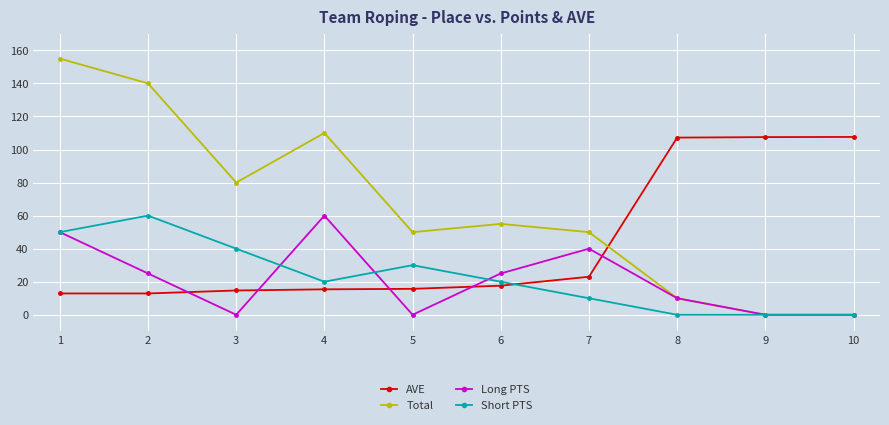

At which category is the sum across all series the highest?

1